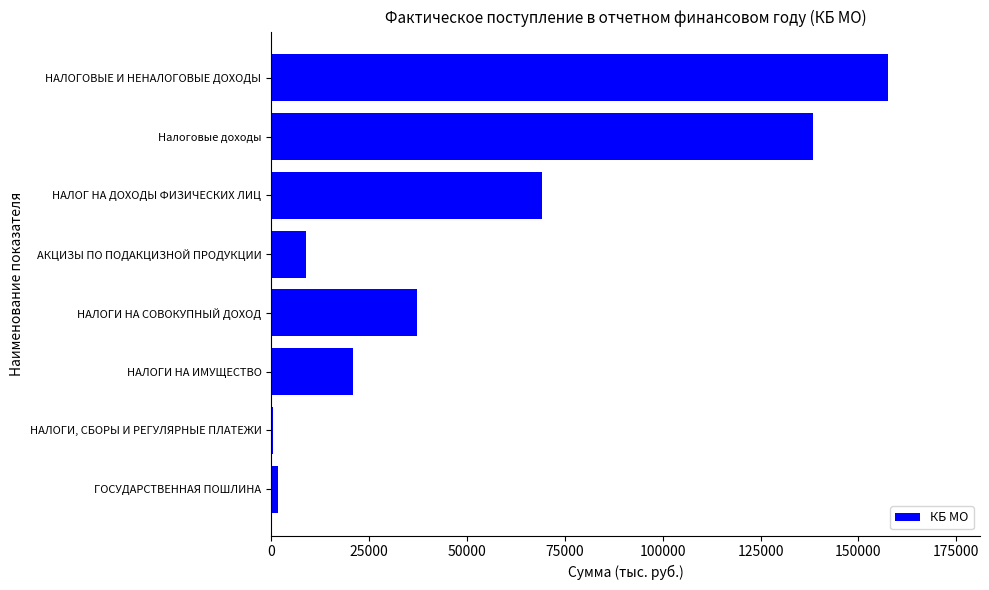

True or false: the data shows 91275.3 at НАЛОГОВЫЕ И НЕНАЛОГОВЫЕ ДОХОДЫ.

False